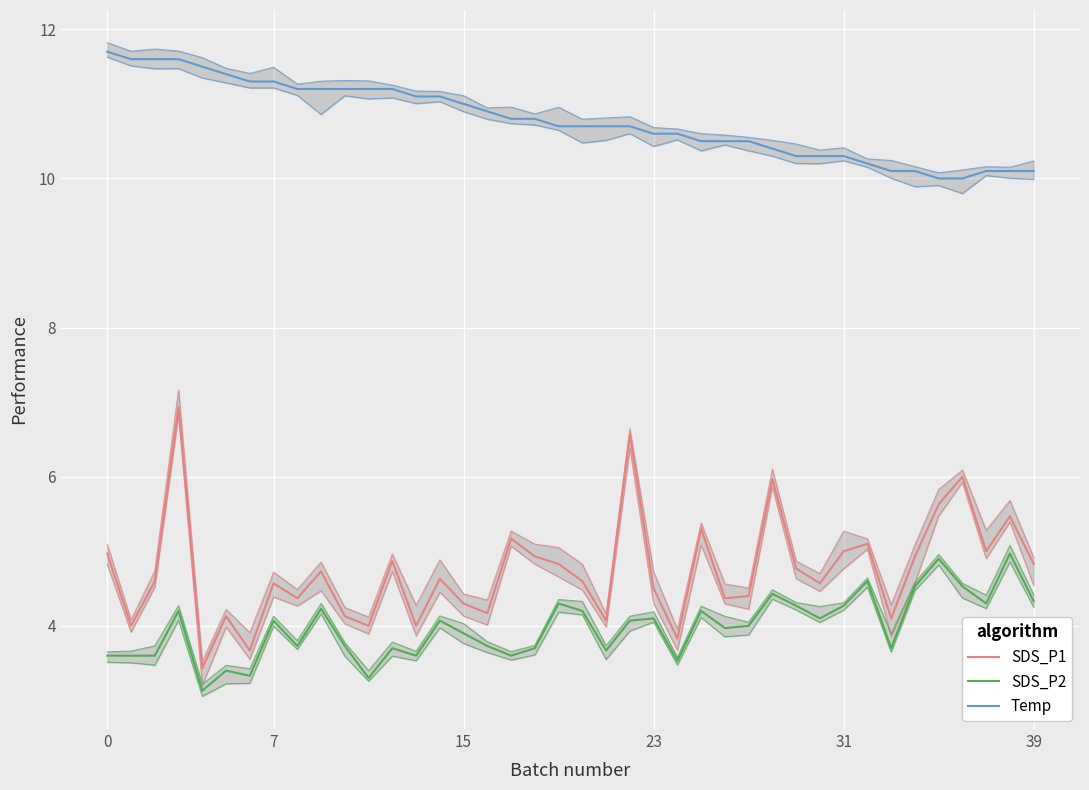

True or false: Temp and SDS_P2 intersect in this chart.

False